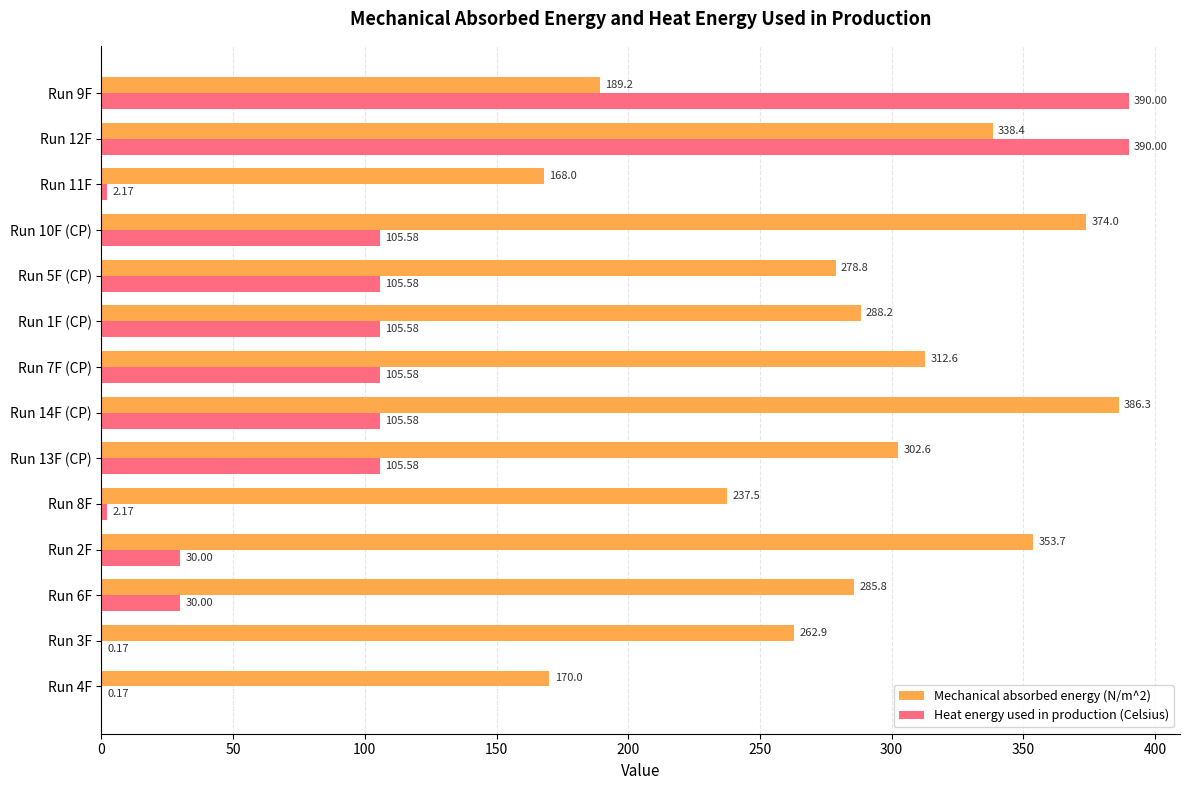

Which series has the largest total across all categories?

Mechanical absorbed energy (N/m^2)